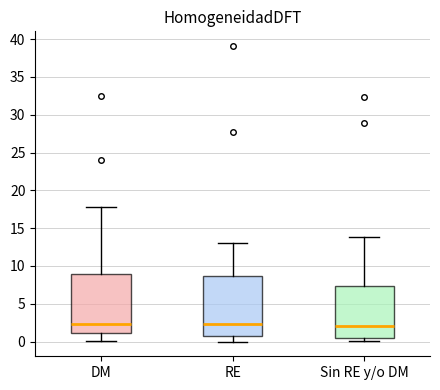

Reading left to right, read every box against the y-axis: the position of its median line, the range the box covers, and the ends of its whiskers. The values are not printed on the chart, so give them approximately, as read against the axis.

DM: median 2.5, box 1.0 to 9.0, whiskers 0.0 to 18.0
RE: median 2.5, box 1.0 to 8.5, whiskers 0.0 to 13.0
Sin RE y/o DM: median 2.0, box 0.5 to 7.5, whiskers 0.0 to 14.0